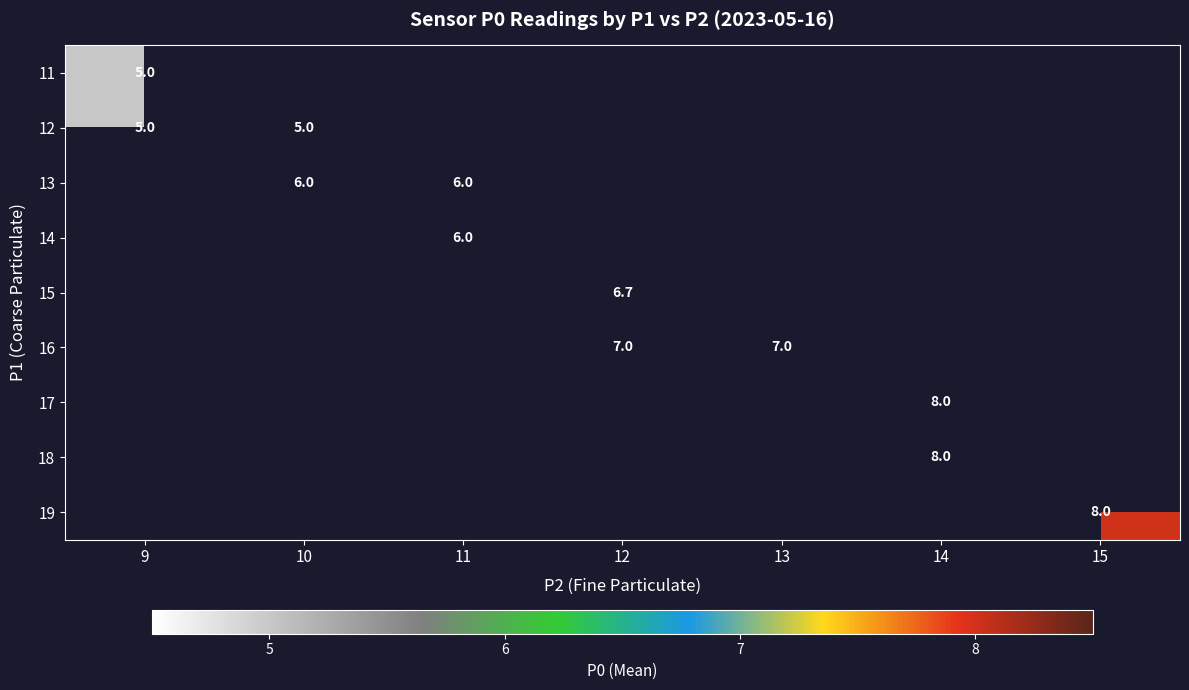

The 12 series shows 5.0 at 9. True or false?

True